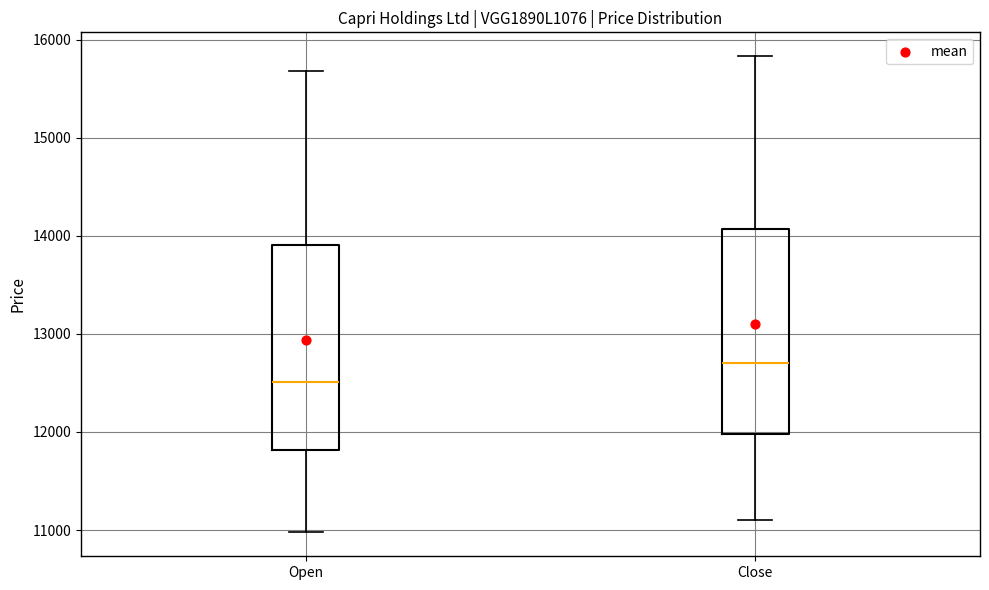

Reading left to right, read every box against the y-axis: the position of its median line, the range the box covers, and the ends of its whiskers. The values are not printed on the chart, so give them approximately, as read against the axis.

Open: median 12500, box 11800 to 13900, whiskers 11000 to 15700
Close: median 12700, box 12000 to 14100, whiskers 11100 to 15800